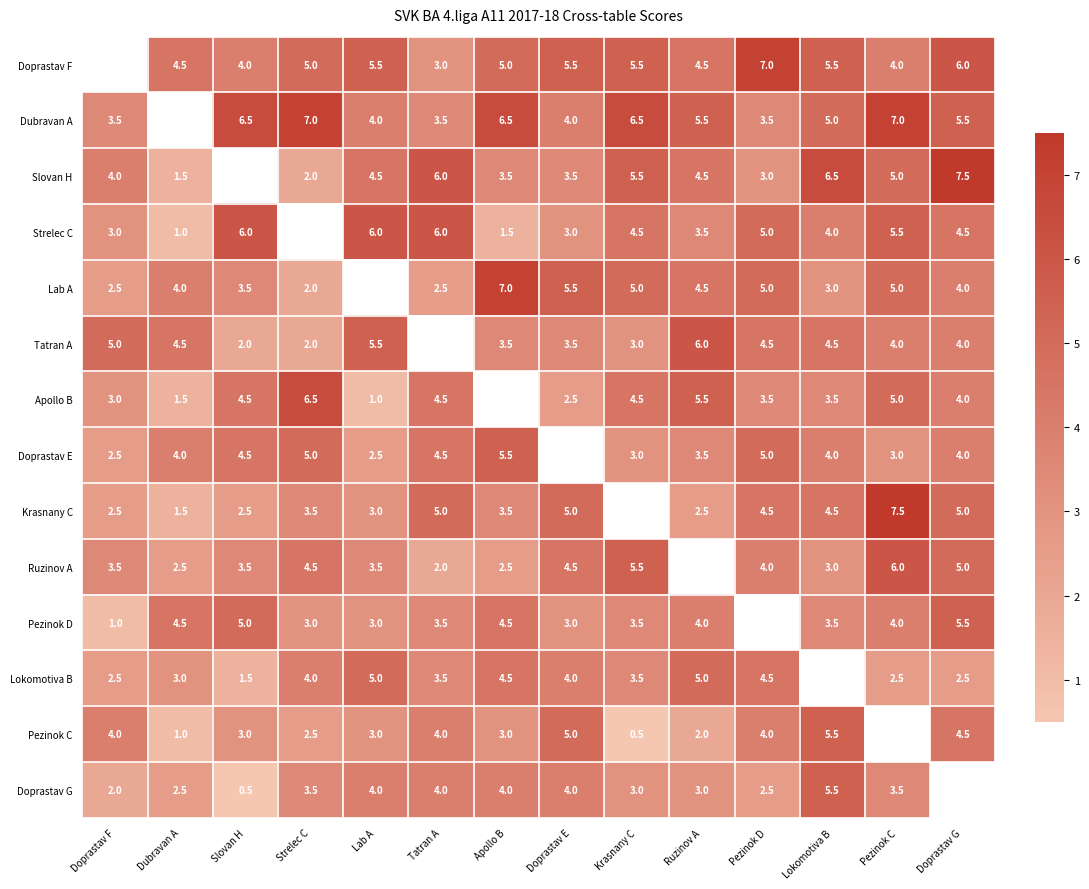

The value of Krasnany C at Doprastav G is 5.0. True or false?

True